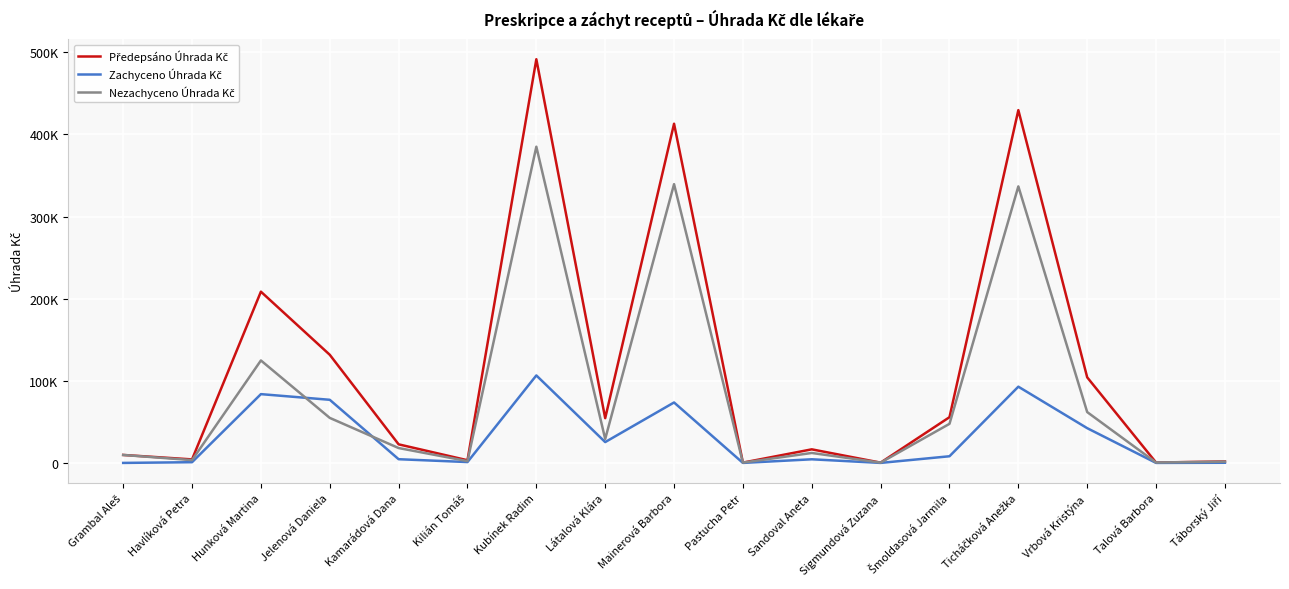

At how many categories does at least one series exceed 381724?

3